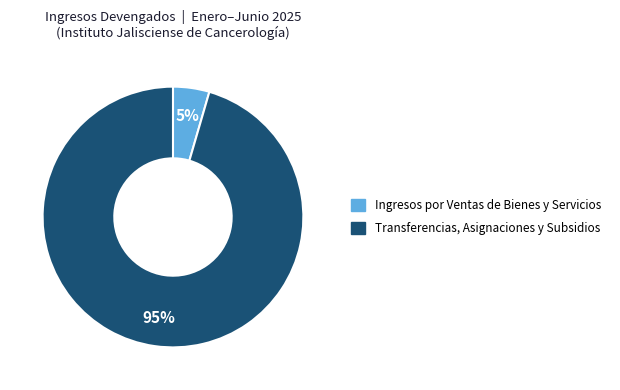

How many segments does this pie chart have?

2